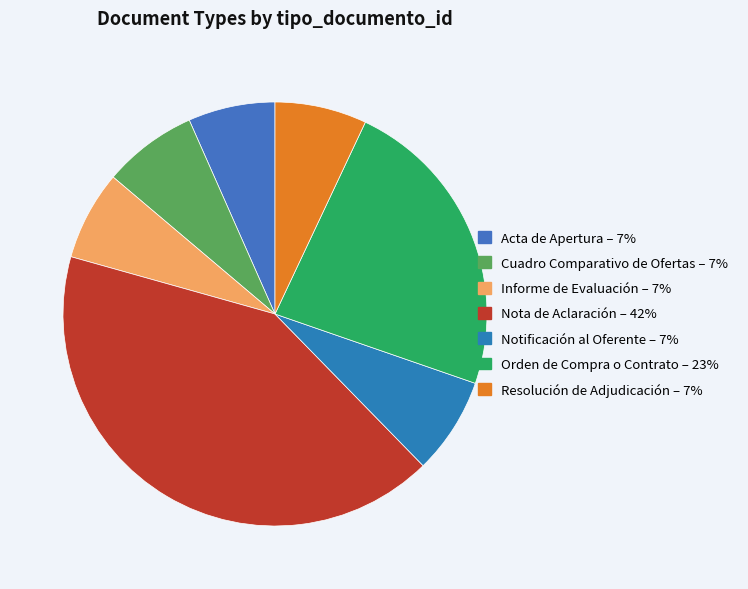

How many slices are in this pie chart?

7